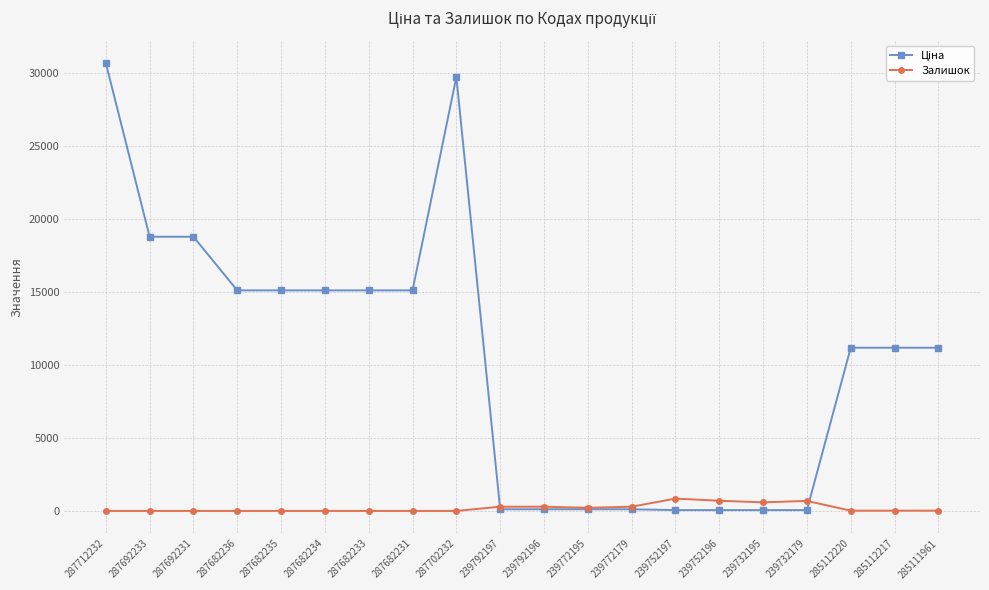

Where does the Залишок series first go above 17?

239792197